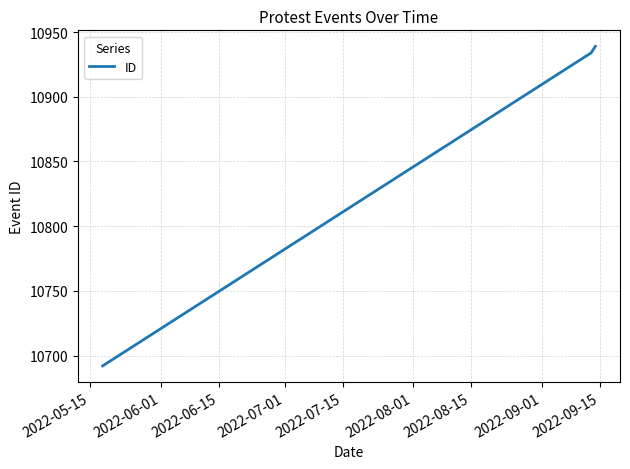

Does the chart have visible grid lines?

Yes